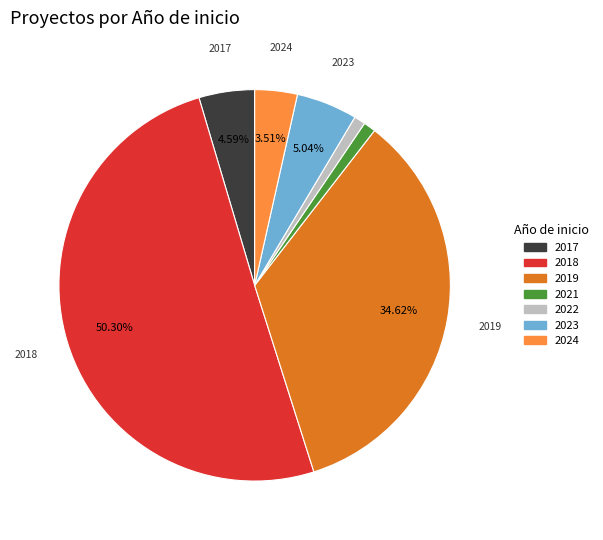

How many slices are in this pie chart?

7